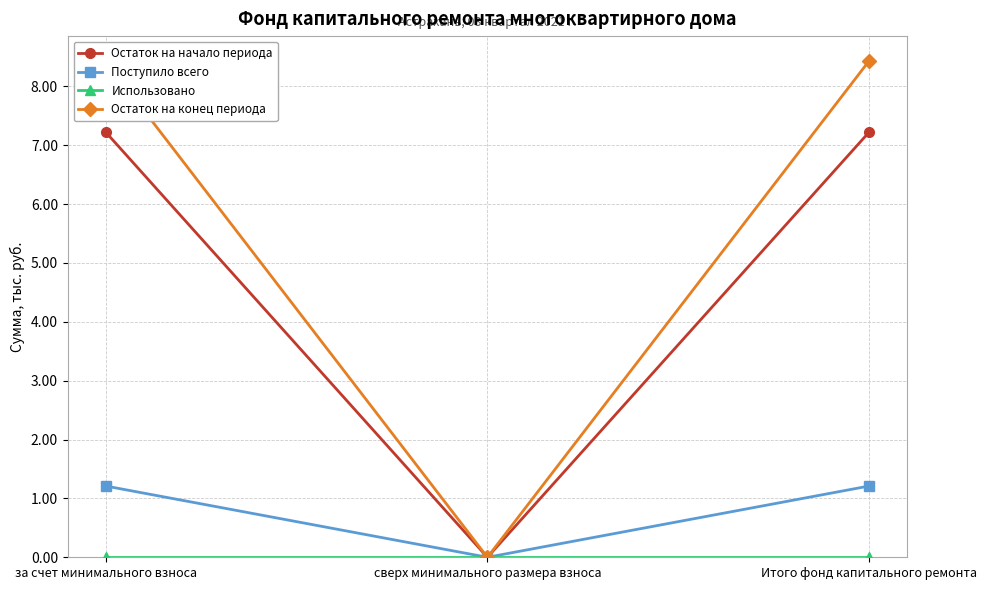

Between за счет минимального взноса and Итого фонд капитального ремонта, which series saw the biggest shift?

Остаток на начало периода